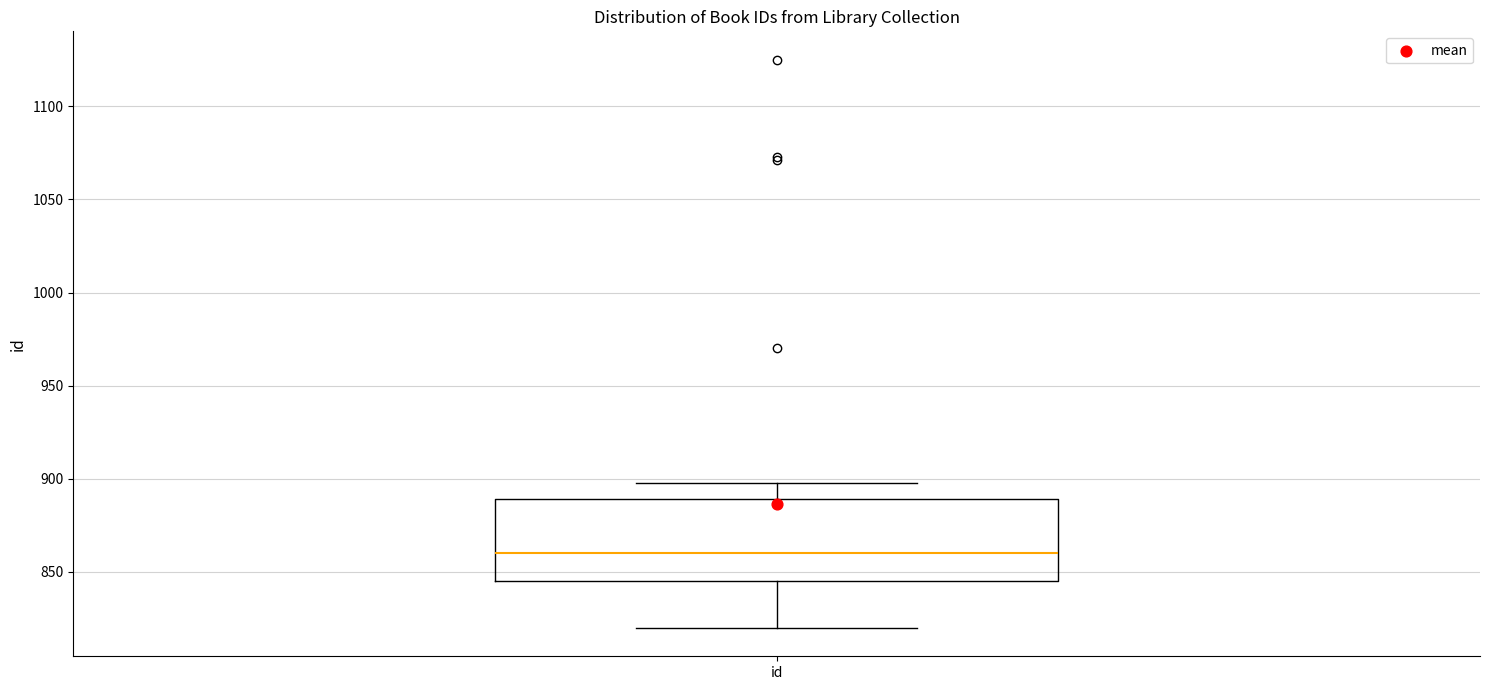

Transcribe this box plot: give where the median line is, the range the box spans, and where the two whiskers end, as read against the y-axis. The values are not printed on the chart, so give them approximately, as read against the axis.

median 860, box 845 to 890, whiskers 820 to 900